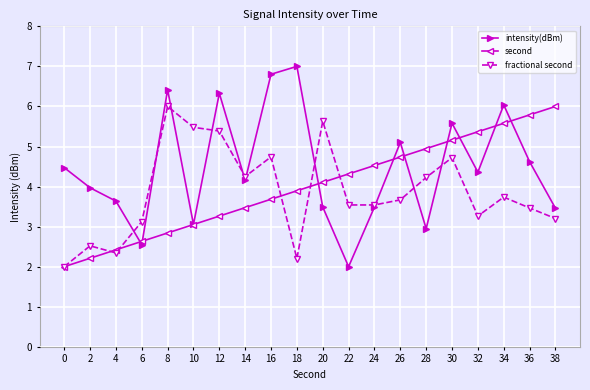

Is it true that fractional second equals 1.3 at 14?

False